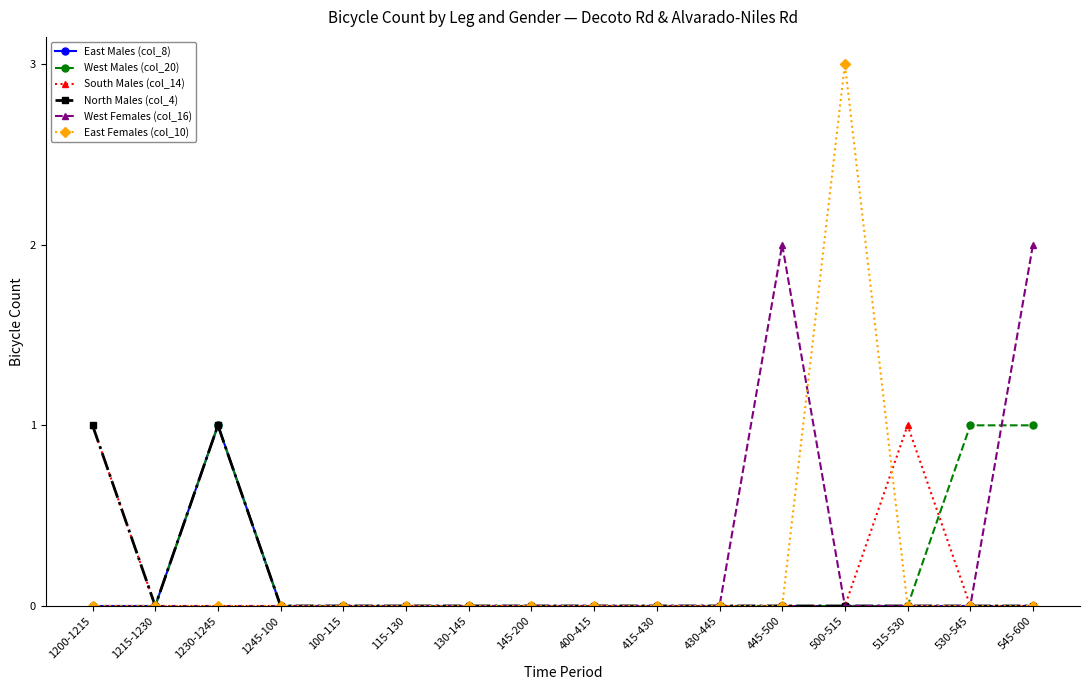

What position from the left is 145-200?

8